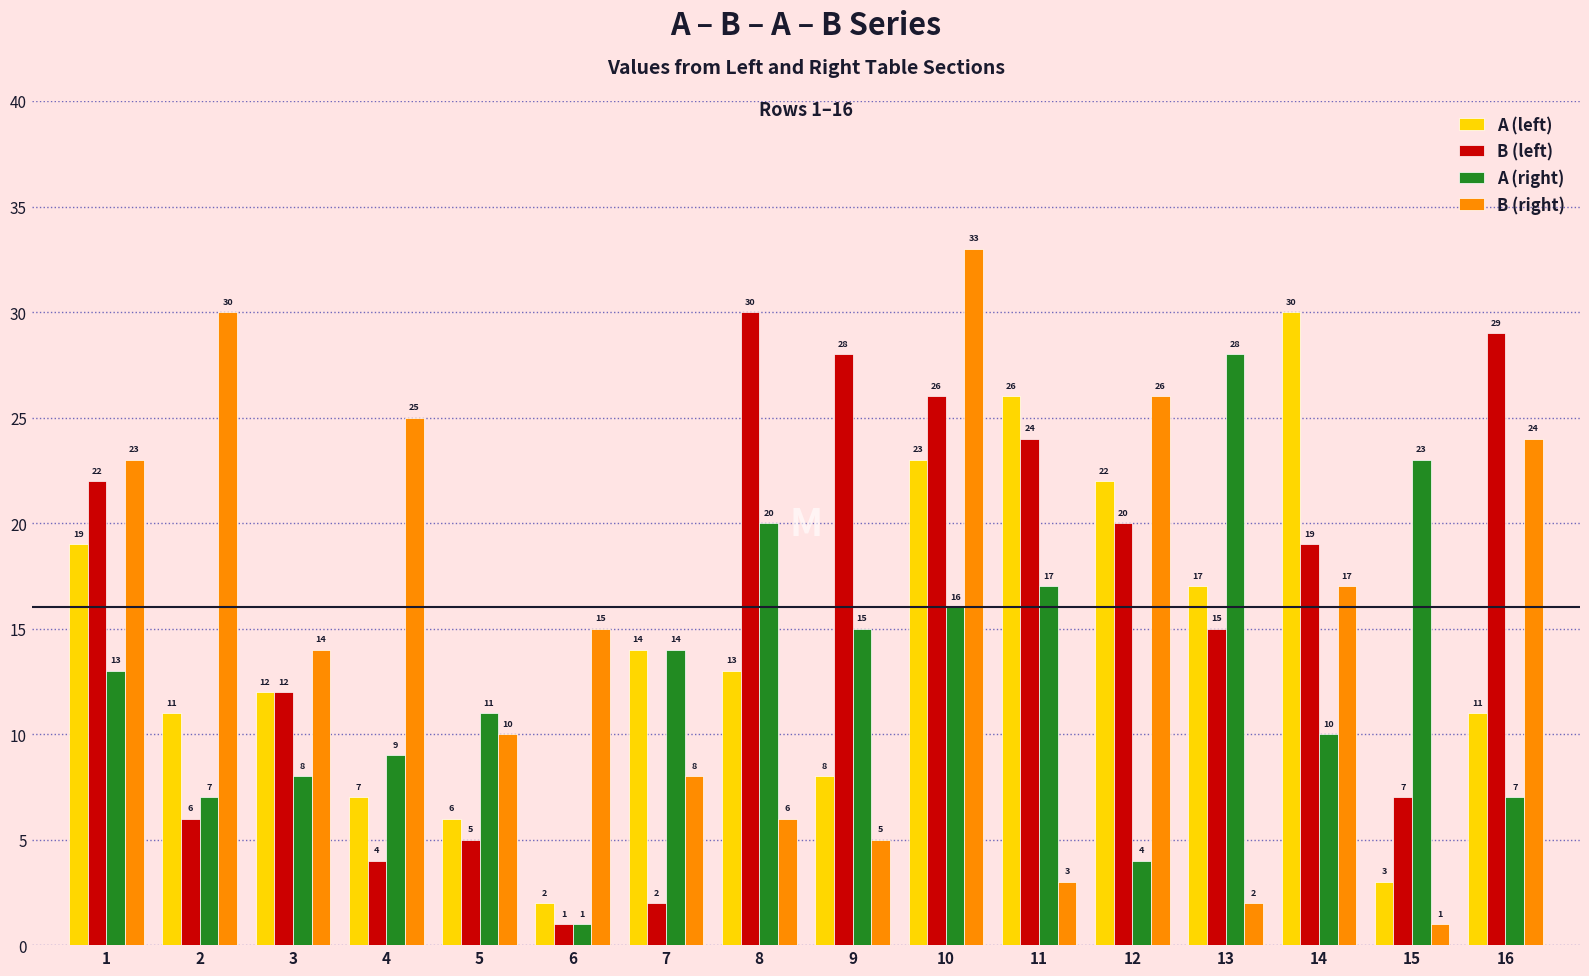

At how many categories does at least one series exceed 24?

10